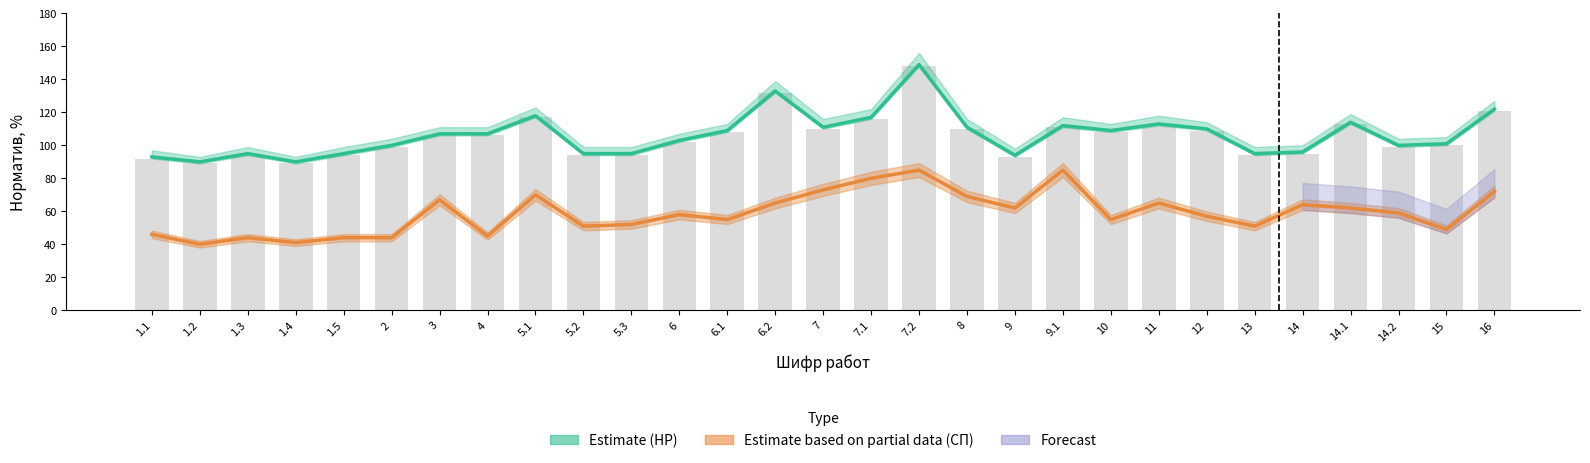

Read the МПРКС value at 1.1.

92